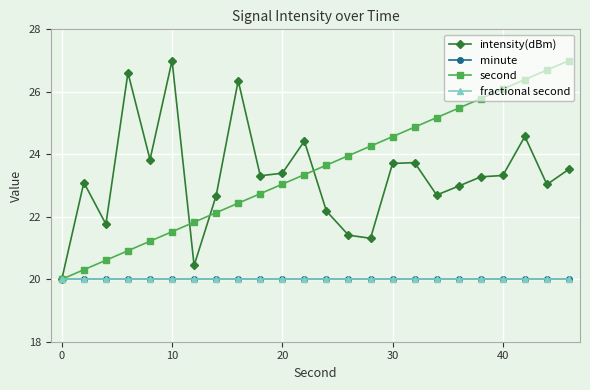

True or false: second and fractional second cross at least once.

False